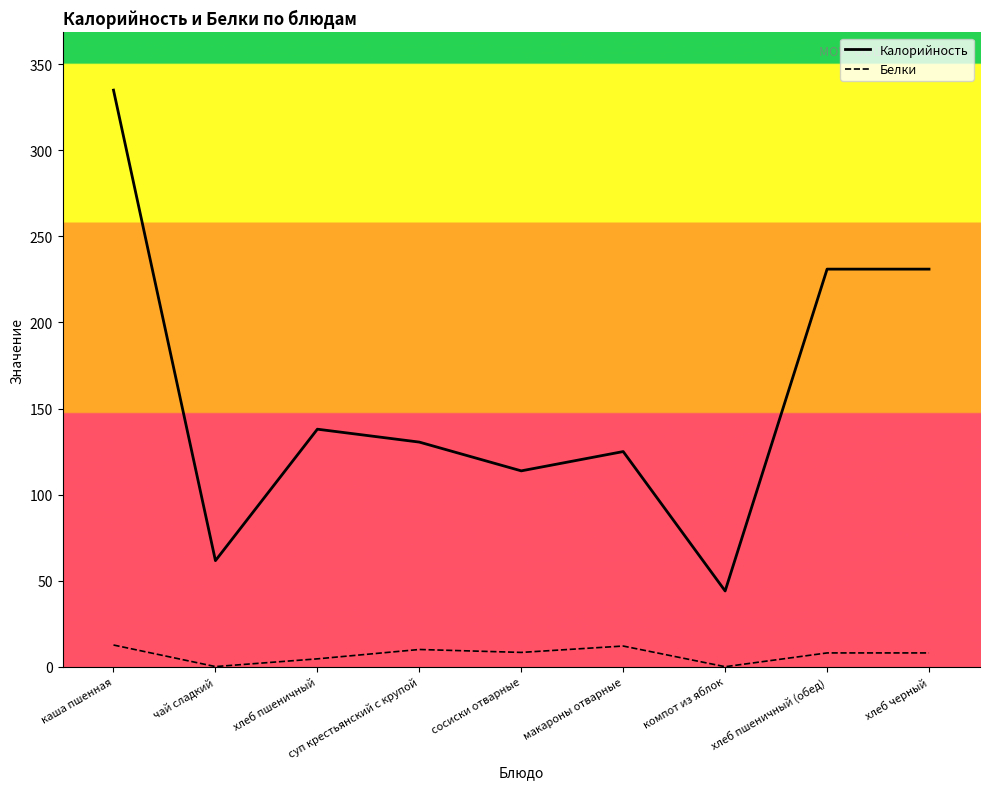

What is the difference between the highest and lowest values at хлеб черный?

223.0